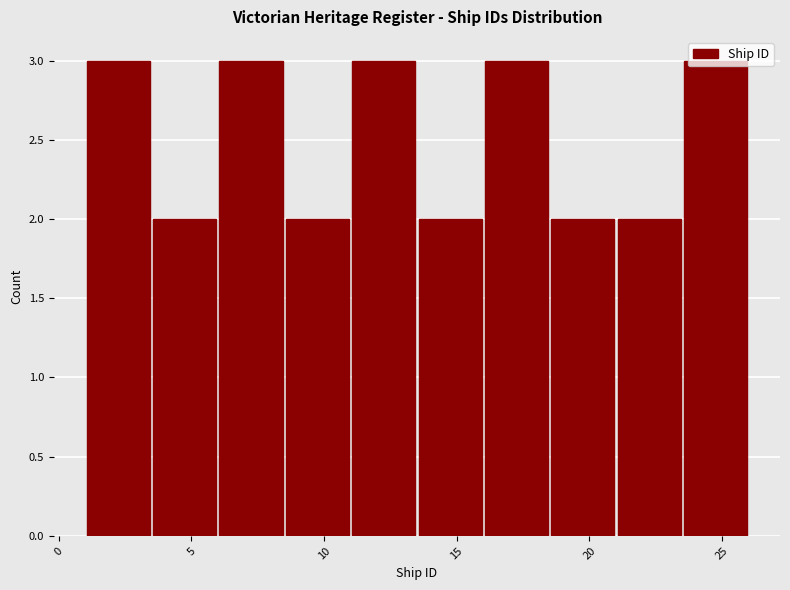

What is the height of the bar covering 3.5 to 6.0 on the x-axis? The values are not printed on the chart, so give them approximately, as read against the axis.

2